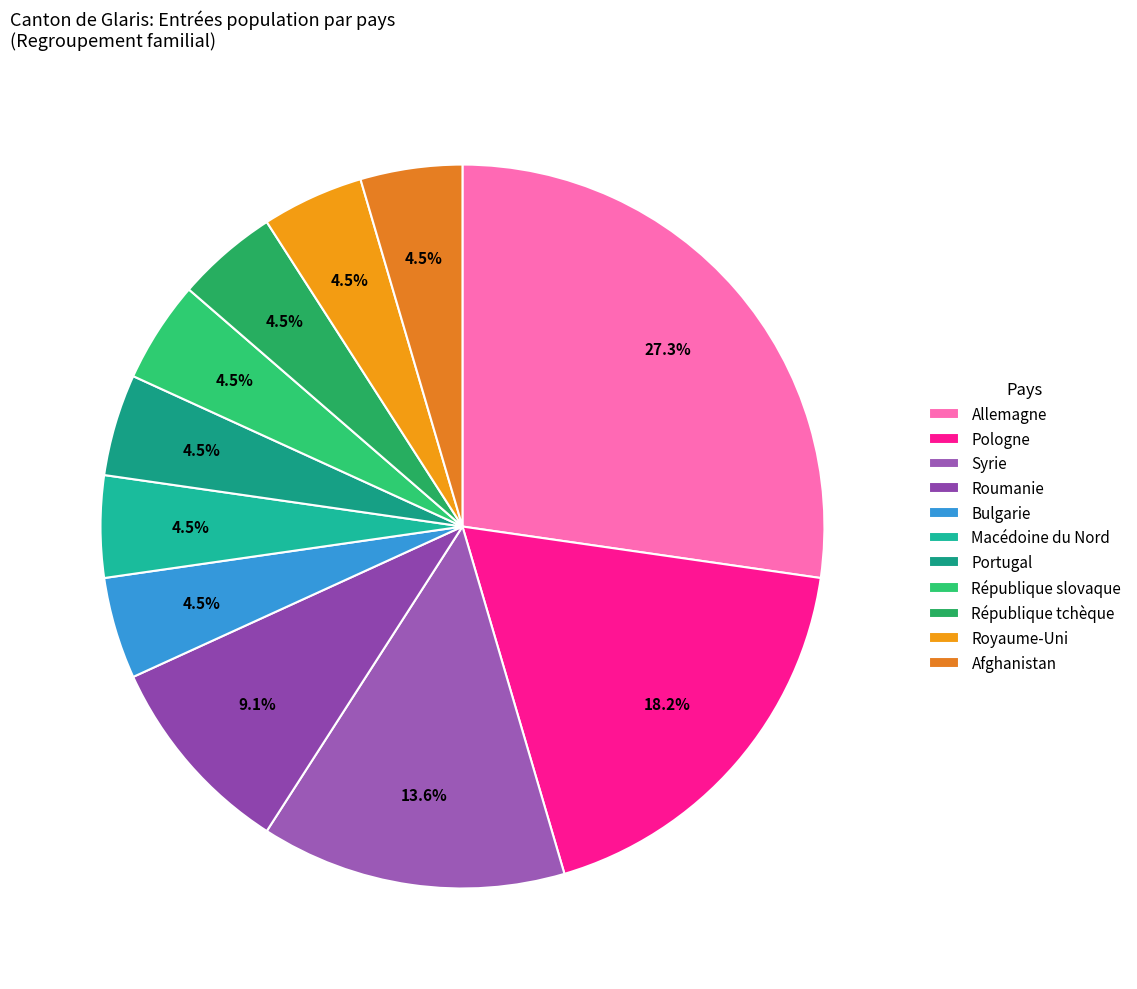

Is there any slice that represents more than half of the pie?

No